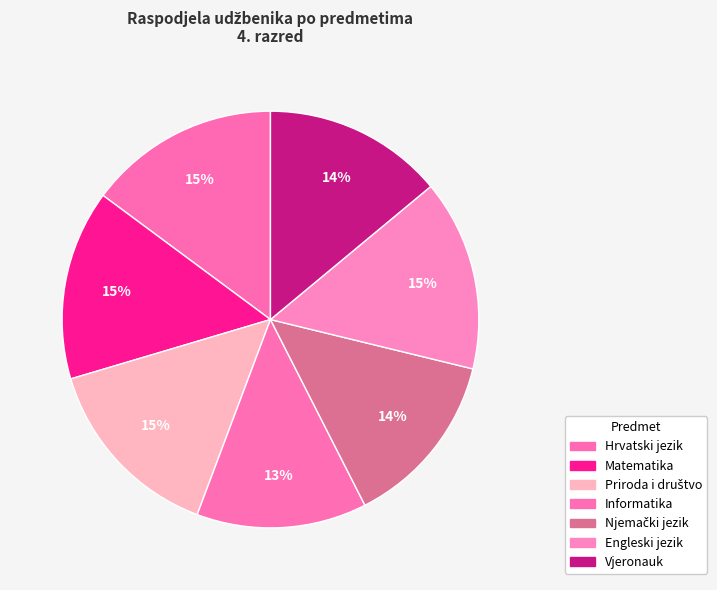

Combined, do Matematika and Vjeronauk account for over 50%?

No